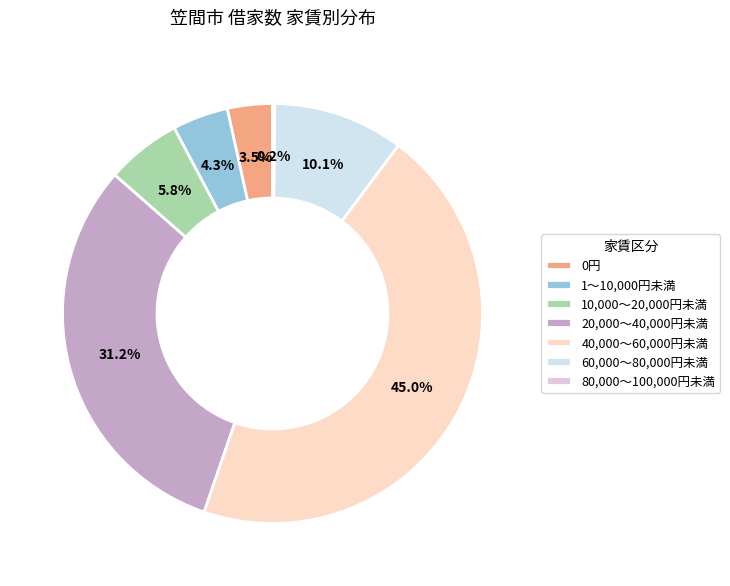

What portion of the pie excludes 80,000～100,000円未満?

99.8%